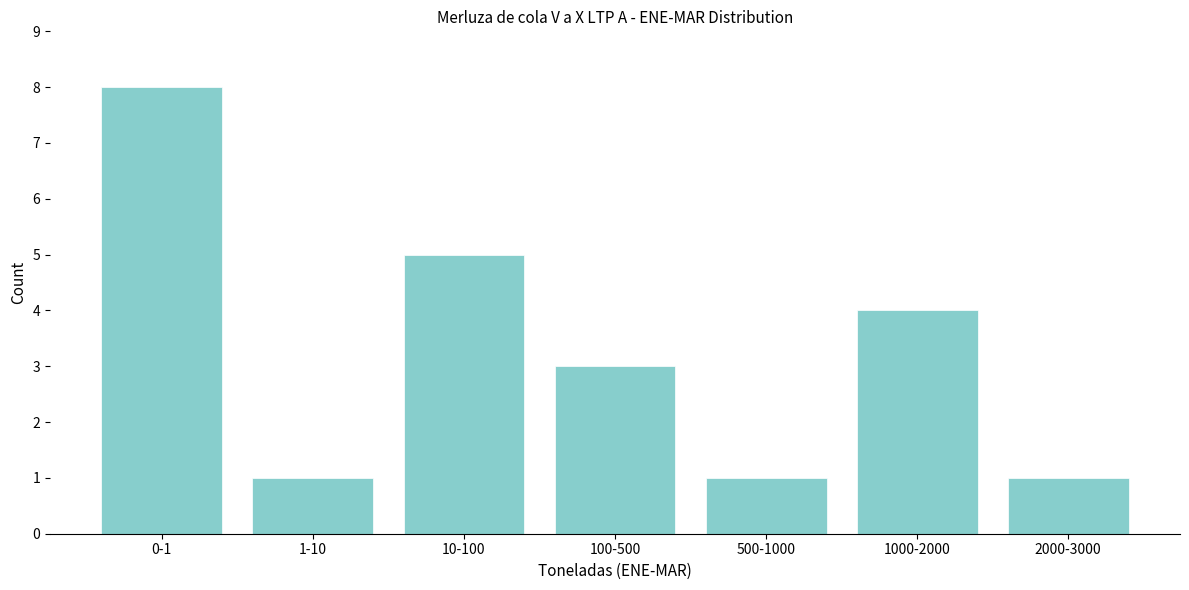

Reading right to left, transcribe all the data shown in this chart.

1	4	1	3	5	1	8